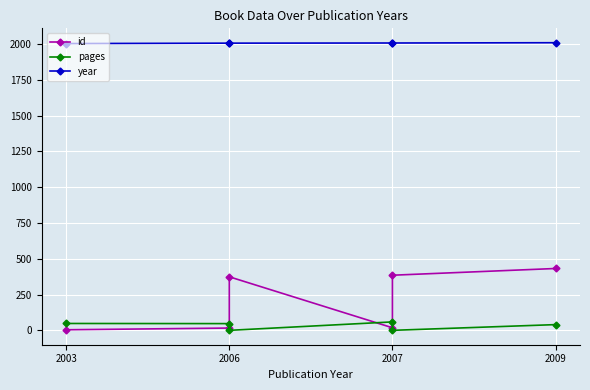

What are all the series names shown in the legend?

id, pages, year